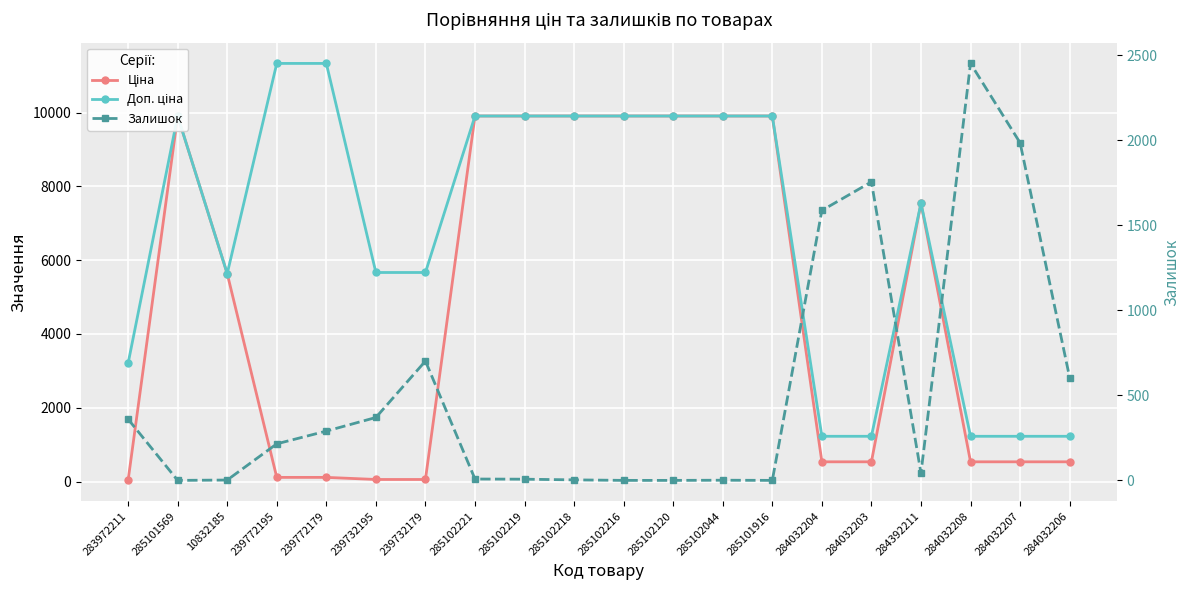

Where do Залишок and Ціна first cross each other?

283972211 and 285101569